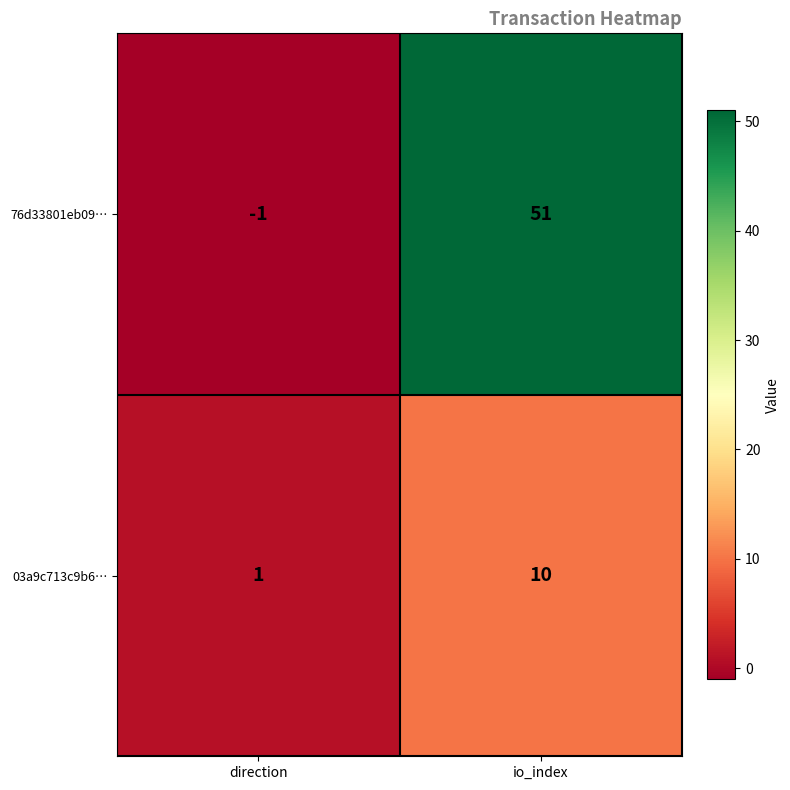

The 76d33801eb09… series shows -2 at direction. True or false?

False